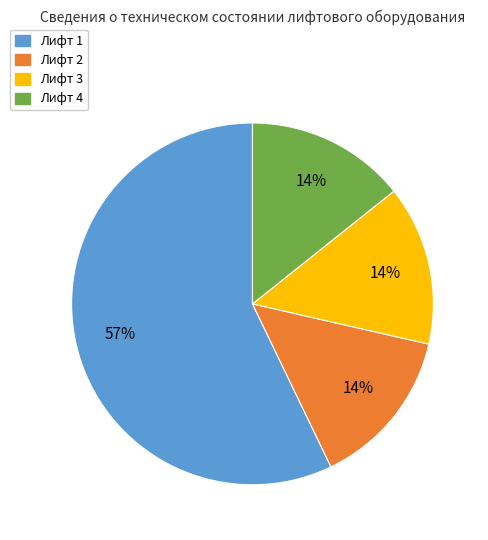

Count the number of slices in the pie.

4